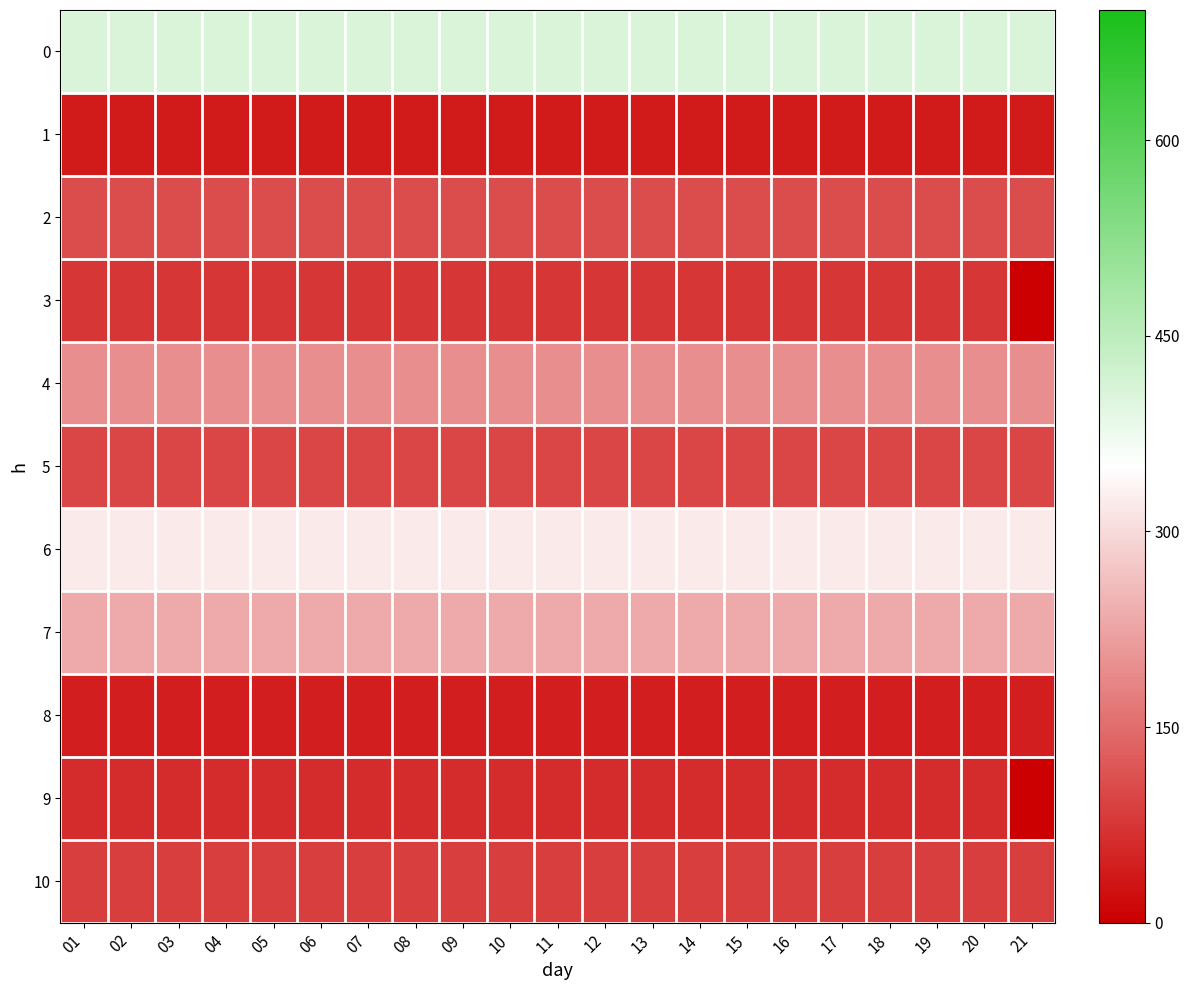

Rank the series by their maximum value, from lowest to highest.

1, 8, 9, 3, 10, 5, 2, 4, 7, 6, 0